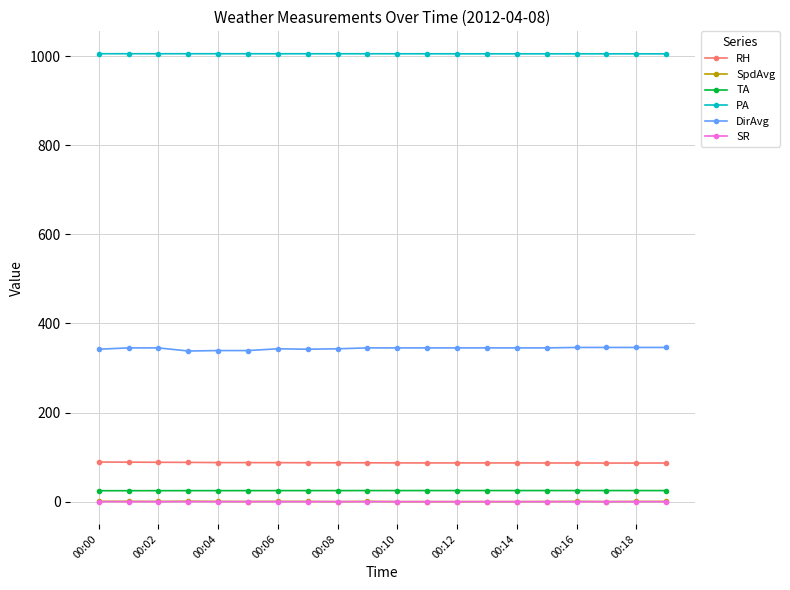

What is the greatest value displayed?

1005.1